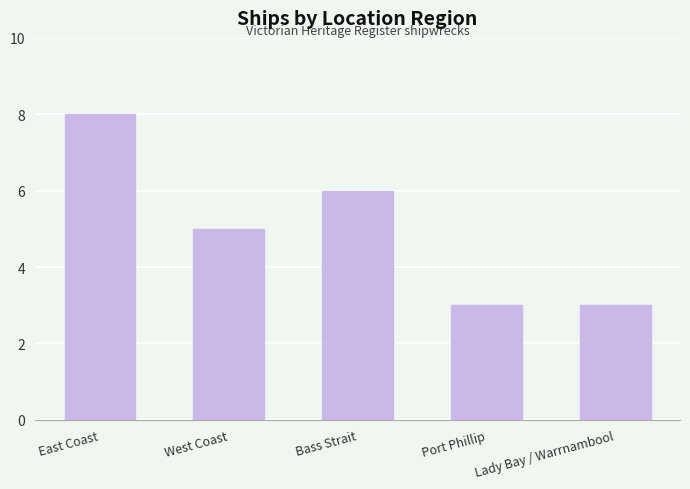

Does the chart contain stacked bars?

No